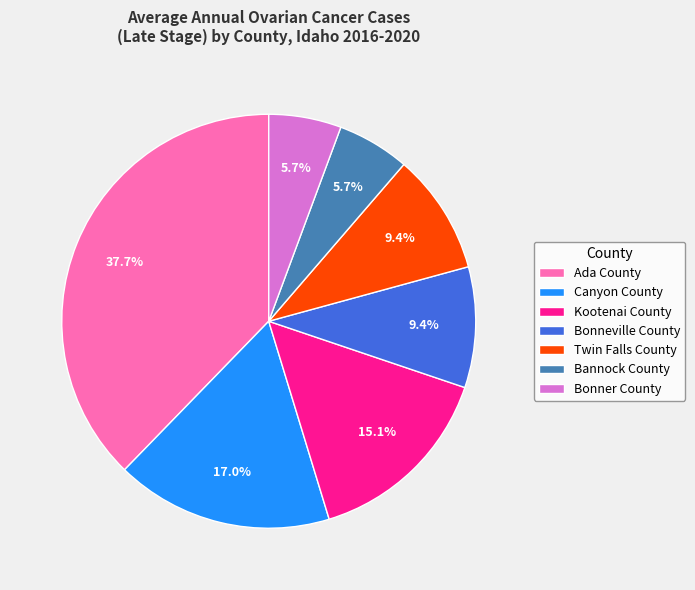

To the nearest percent, what percentage of the pie is Kootenai County?

15%